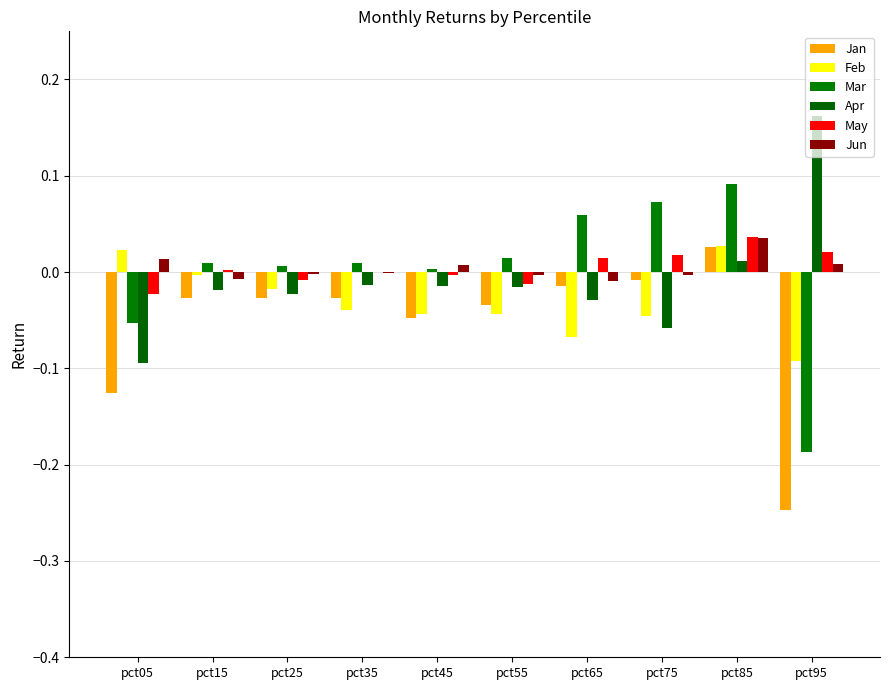

How many groups of bars are there?

10